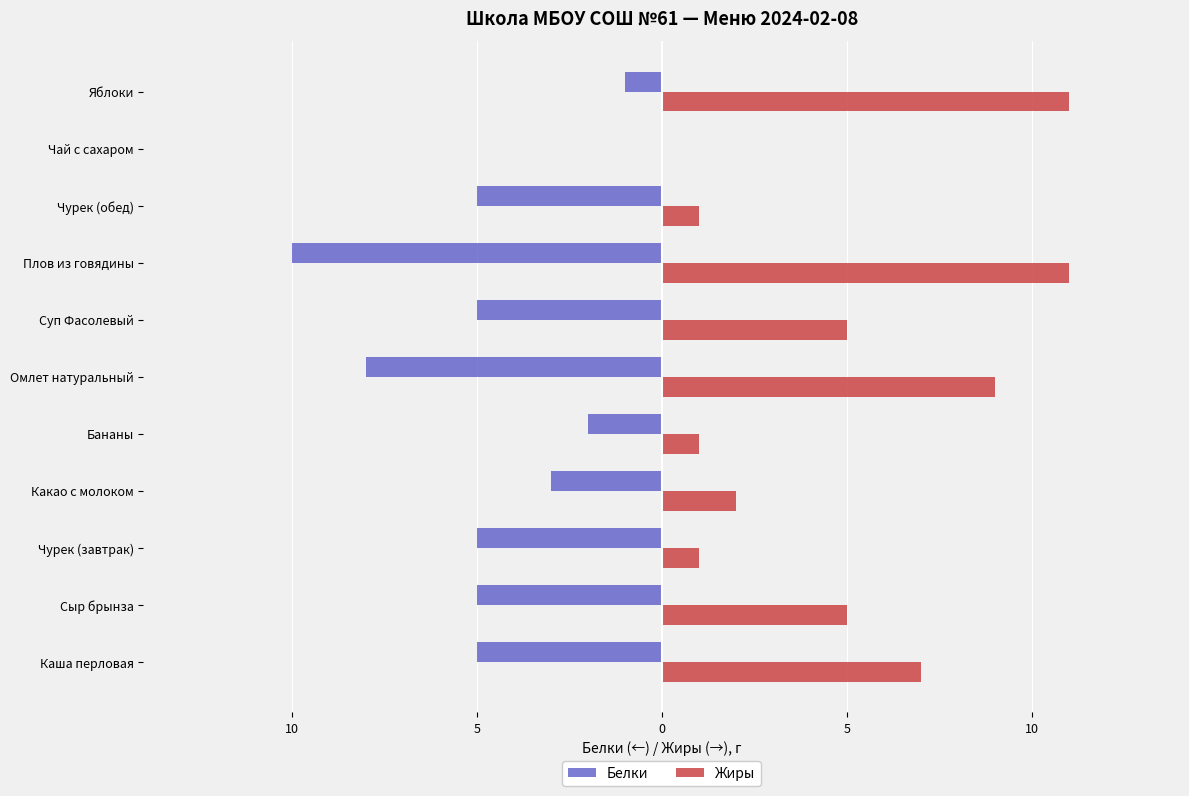

Reading left to right, transcribe all the data shown in this chart.

Белки: -5	-5	-5	-3	-2	-8	-5	-10	-5	0	-1
Жиры: 7	5	1	2	1	9	5	11	1	0	11